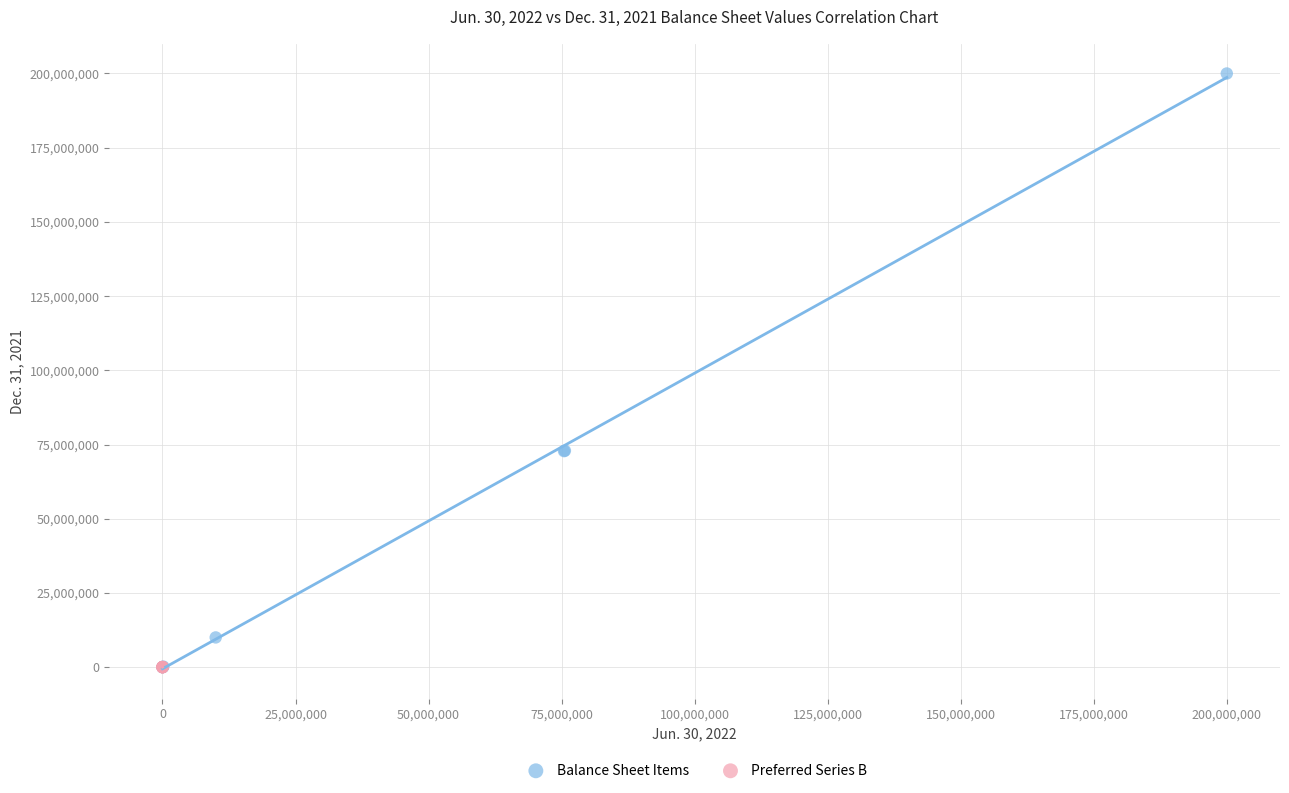

Which series has the widest spread of Y values?

Balance Sheet Items